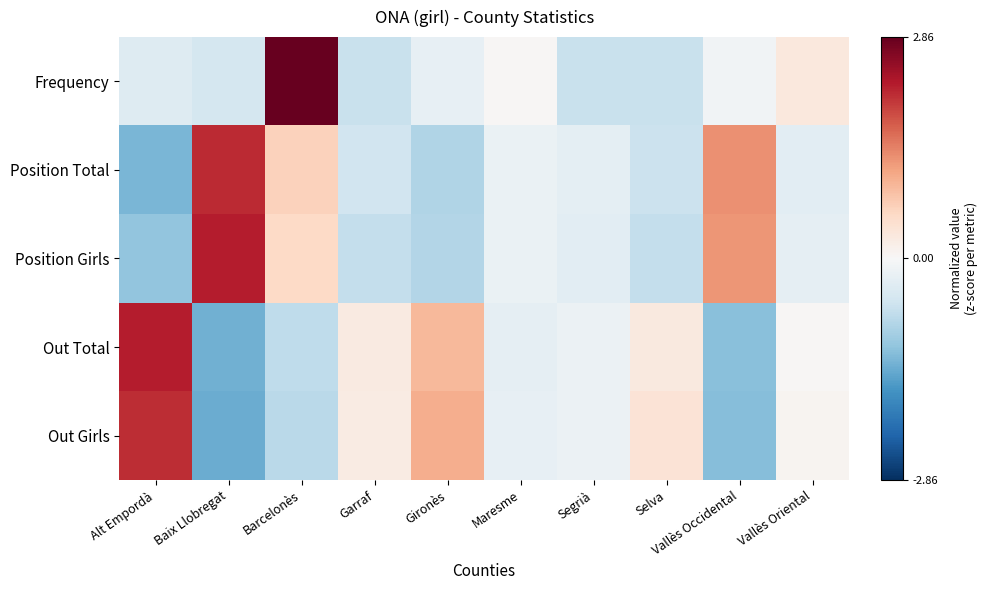

How many data points does each series have?

10